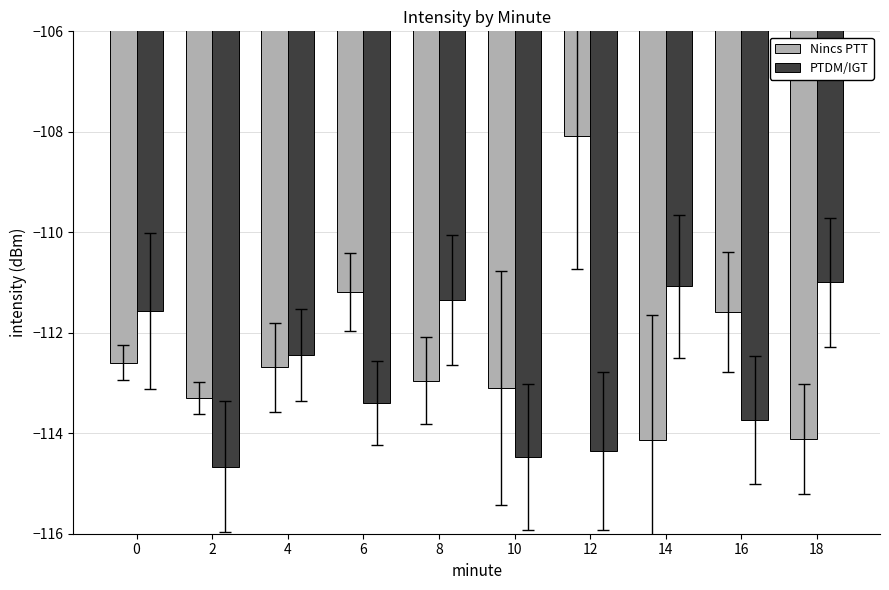

Where does the Nincs PTT series first go above -112?

6